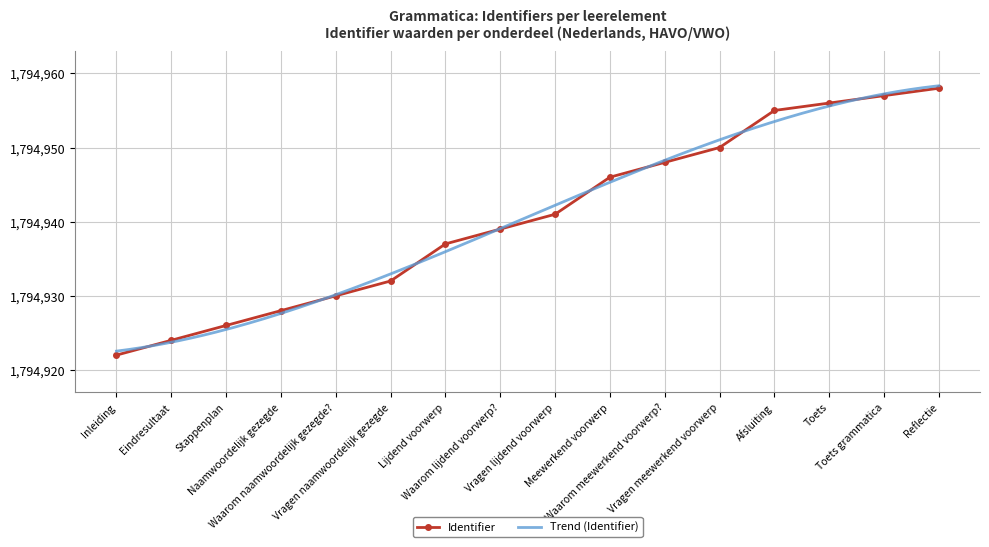

What is the highest value of the Identifier series?

1794958